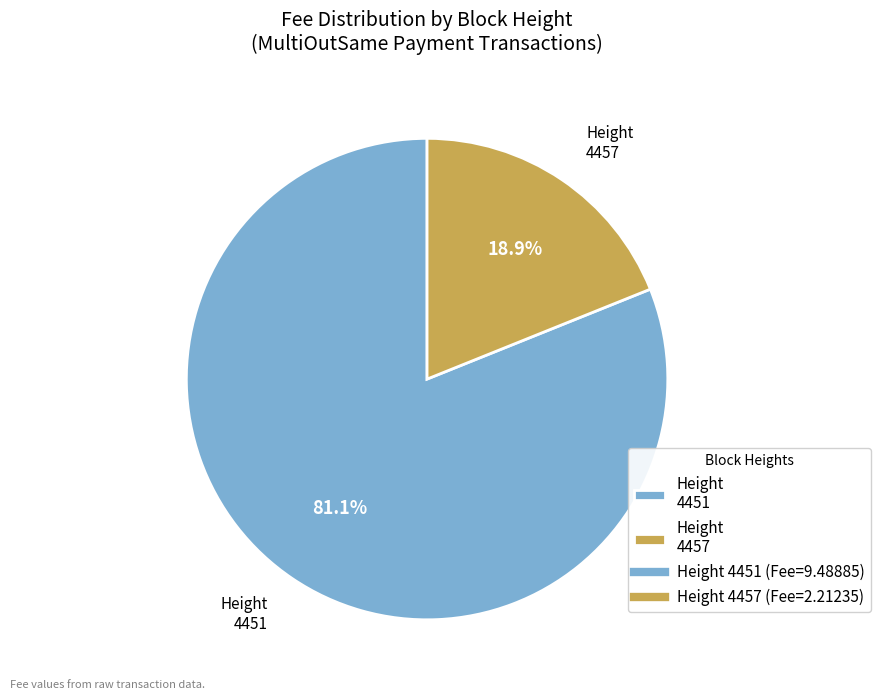

Approximately how many times larger is the value at Height 4451 compared to Height 4457?

4.3